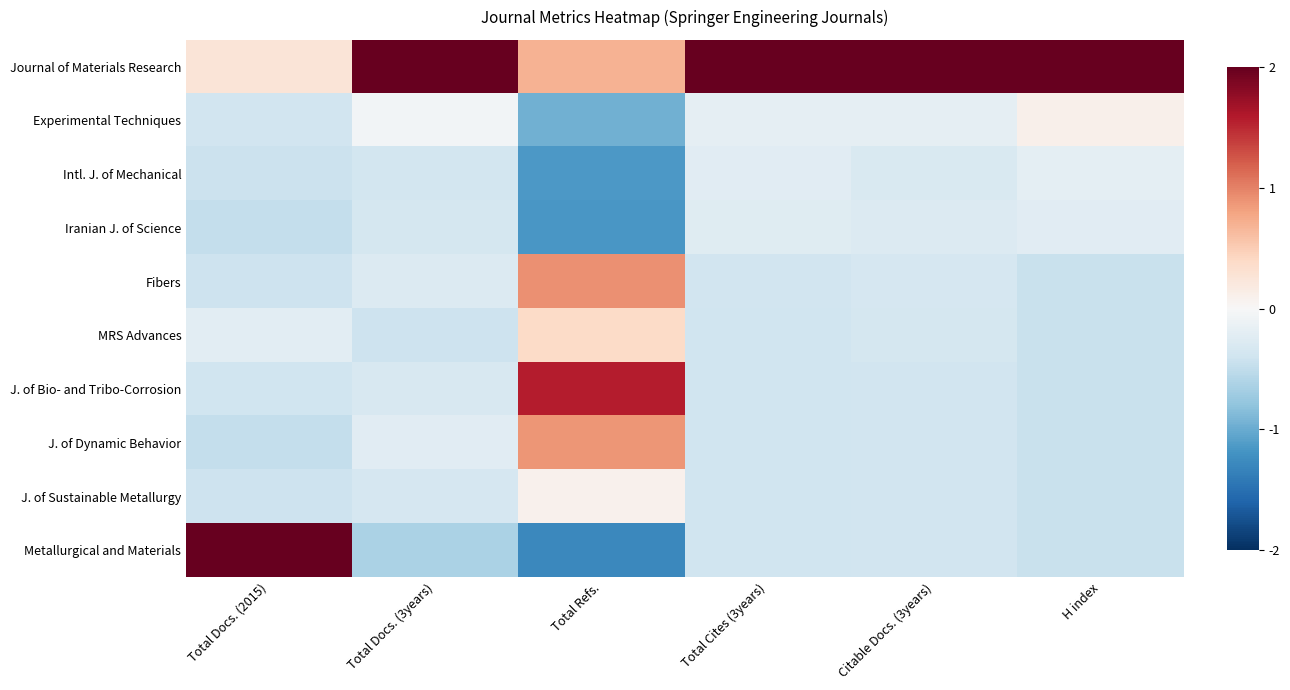

At which category does the chart reach its peak across all series?

Citable Docs. (3years)